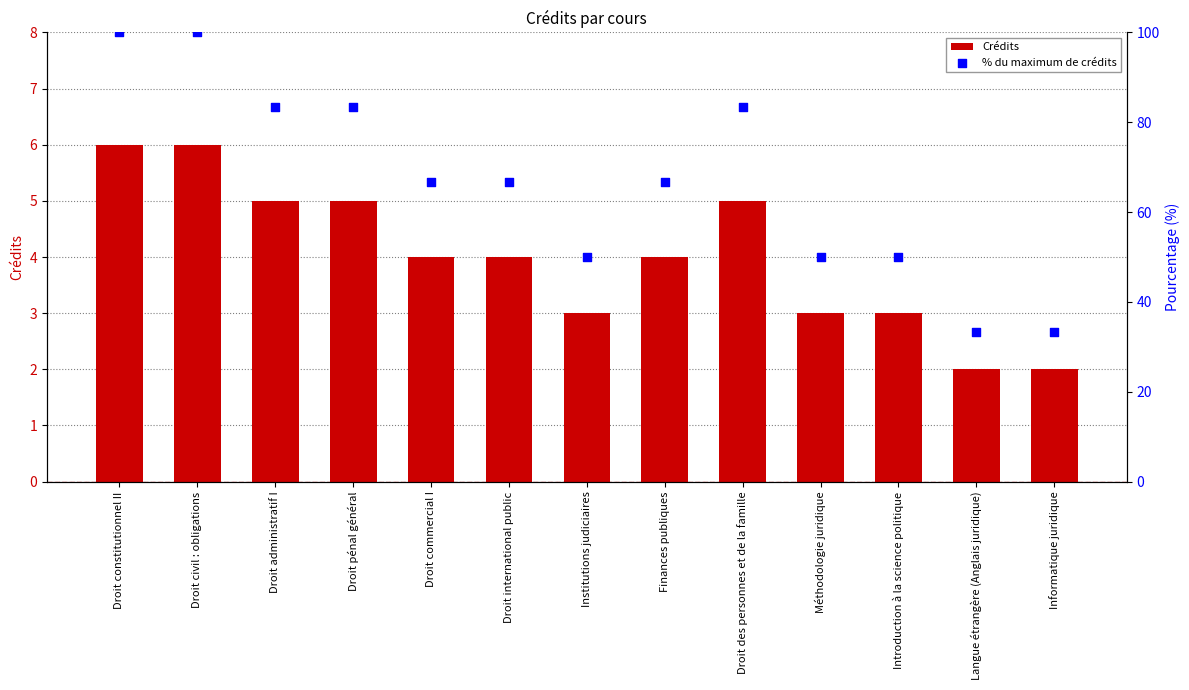

What is the total value across all series at Droit administratif I?

88.3